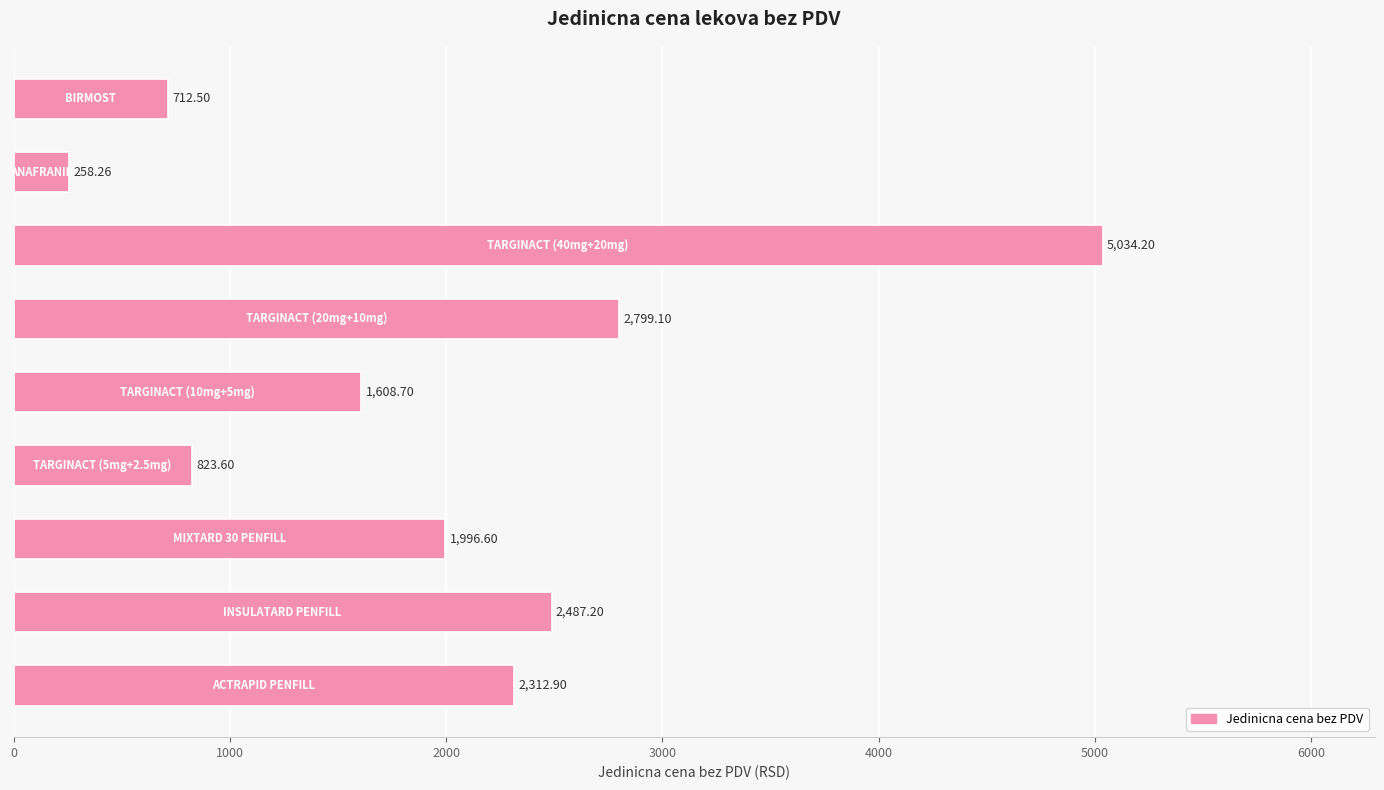

What is the difference between the maximum and minimum values?

4775.9